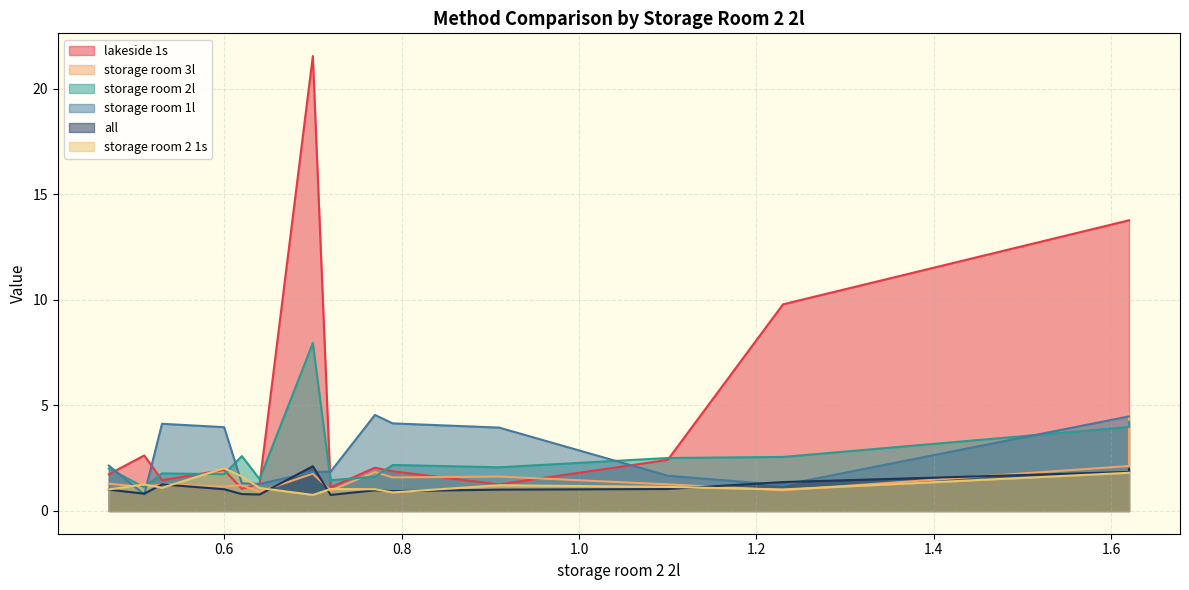

What is the difference between the second highest and second lowest values in the storage room 3l series?

1.2